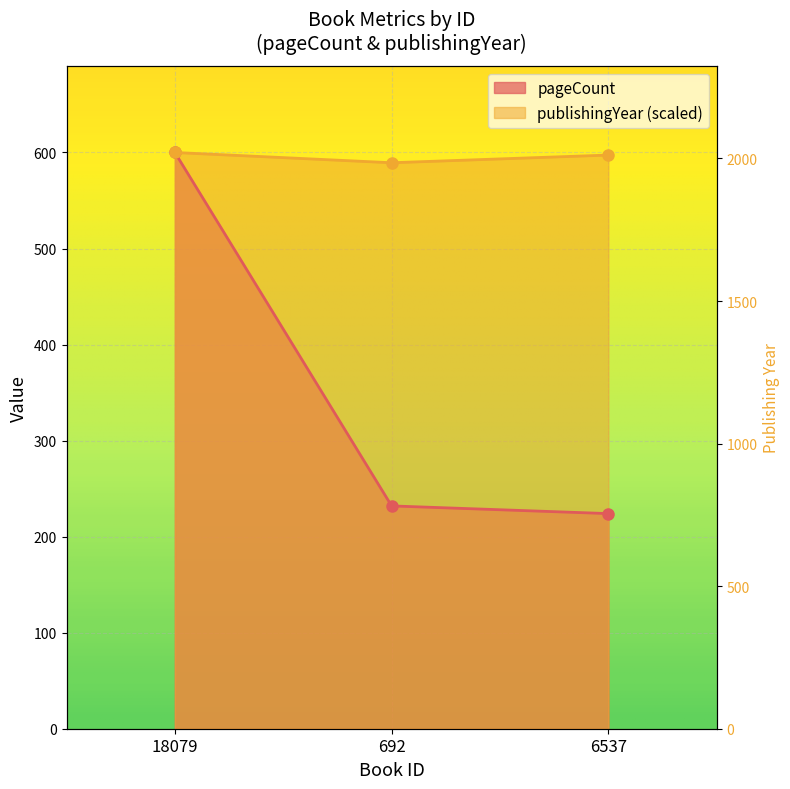

The value of pageCount at 6537 is 133.7. True or false?

False